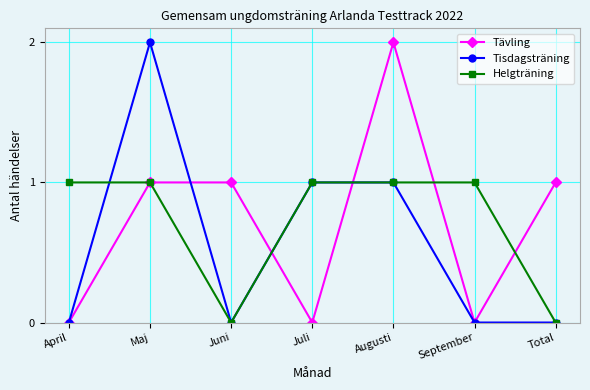

What is the difference between the maximum and minimum values in the Helgträning series?

1